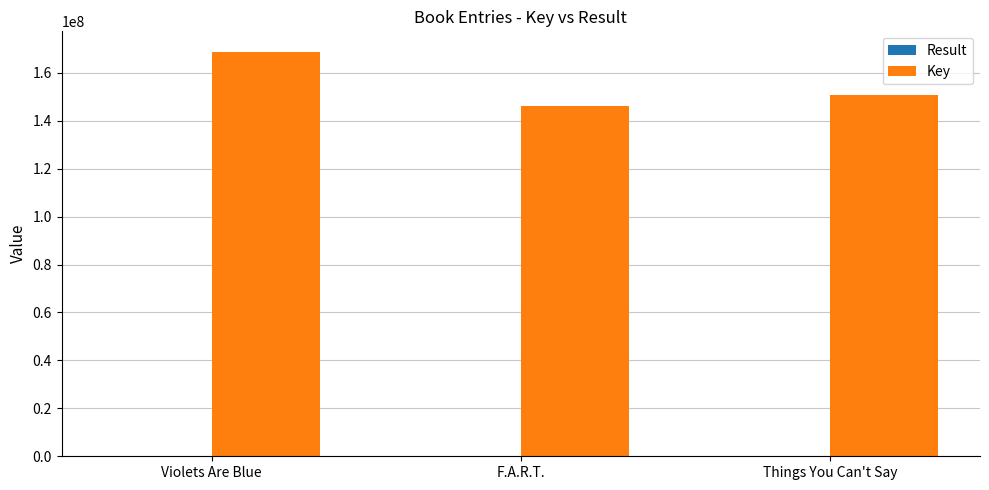

Is it true that Key equals 168873401 at Violets Are Blue?

True